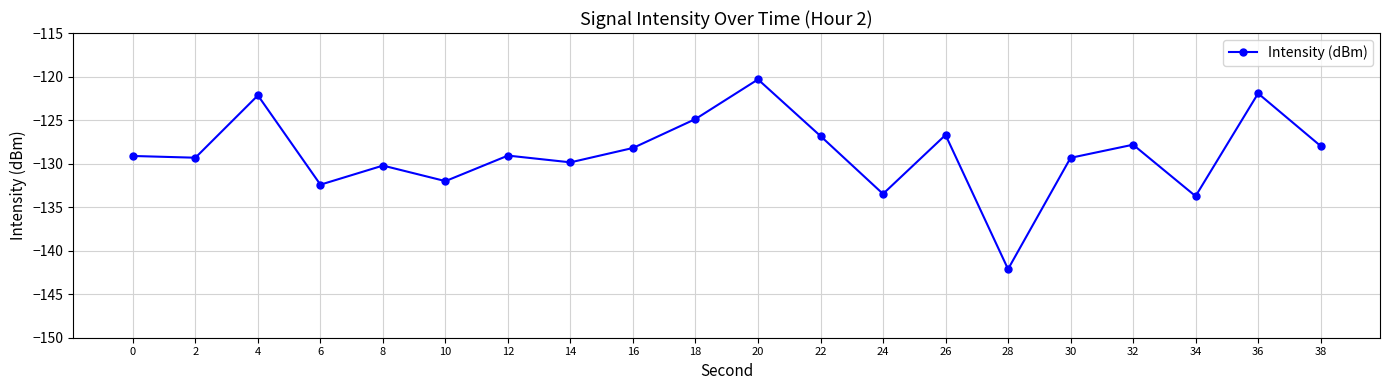

The chart shows a value of -195.6 at 38. True or false?

False